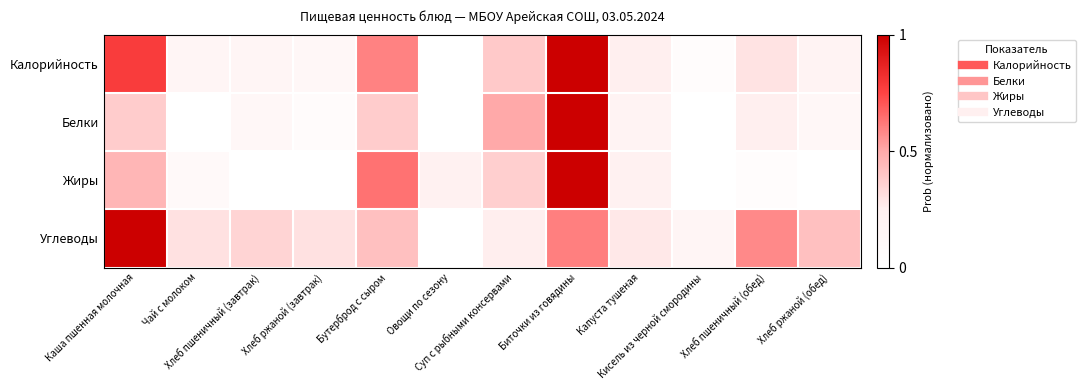

Reading left to right, list all the values displayed in this chart.

Калорийность: Каша пшенная молочная=0.8	Чай с молоком=0.2	Хлеб пшеничный (завтрак)=0.2	Хлеб ржаной (завтрак)=0.1	Бутерброд с сыром=0.6	Овощи по сезону=0.0	Суп с рыбными консервами=0.4	Биточки из говядины=1.0	Капуста тушеная=0.3	Кисель из черной смородины=0.0	Хлеб пшеничный (обед)=0.3	Хлеб ржаной (обед)=0.2
Белки: Каша пшенная молочная=0.4	Чай с молоком=0.0	Хлеб пшеничный (завтрак)=0.1	Хлеб ржаной (завтрак)=0.1	Бутерброд с сыром=0.4	Овощи по сезону=0.0	Суп с рыбными консервами=0.5	Биточки из говядины=1.0	Капуста тушеная=0.2	Кисель из черной смородины=0.0	Хлеб пшеничный (обед)=0.2	Хлеб ржаной (обед)=0.1
Жиры: Каша пшенная молочная=0.5	Чай с молоком=0.1	Хлеб пшеничный (завтрак)=0.0	Хлеб ржаной (завтрак)=0.0	Бутерброд с сыром=0.6	Овощи по сезону=0.2	Суп с рыбными консервами=0.4	Биточки из говядины=1.0	Капуста тушеная=0.2	Кисель из черной смородины=0.0	Хлеб пшеничный (обед)=0.0	Хлеб ржаной (обед)=0.0
Углеводы: Каша пшенная молочная=1.0	Чай с молоком=0.3	Хлеб пшеничный (завтрак)=0.3	Хлеб ржаной (завтрак)=0.3	Бутерброд с сыром=0.4	Овощи по сезону=0.0	Суп с рыбными консервами=0.3	Биточки из говядины=0.6	Капуста тушеная=0.3	Кисель из черной смородины=0.2	Хлеб пшеничный (обед)=0.6	Хлеб ржаной (обед)=0.4